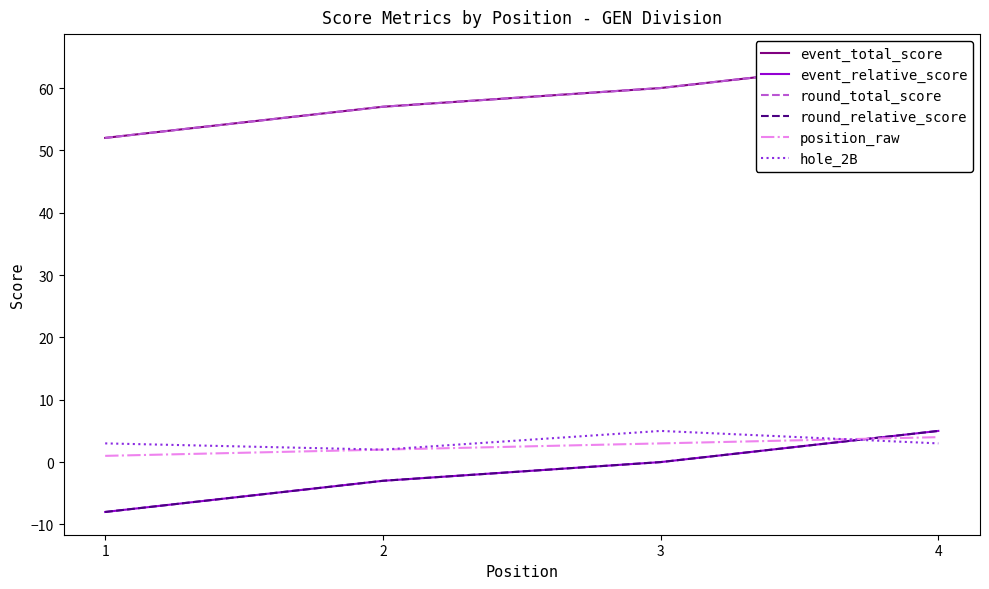

What are all the series names shown in the legend?

event_total_score, event_relative_score, round_total_score, round_relative_score, position_raw, hole_2B